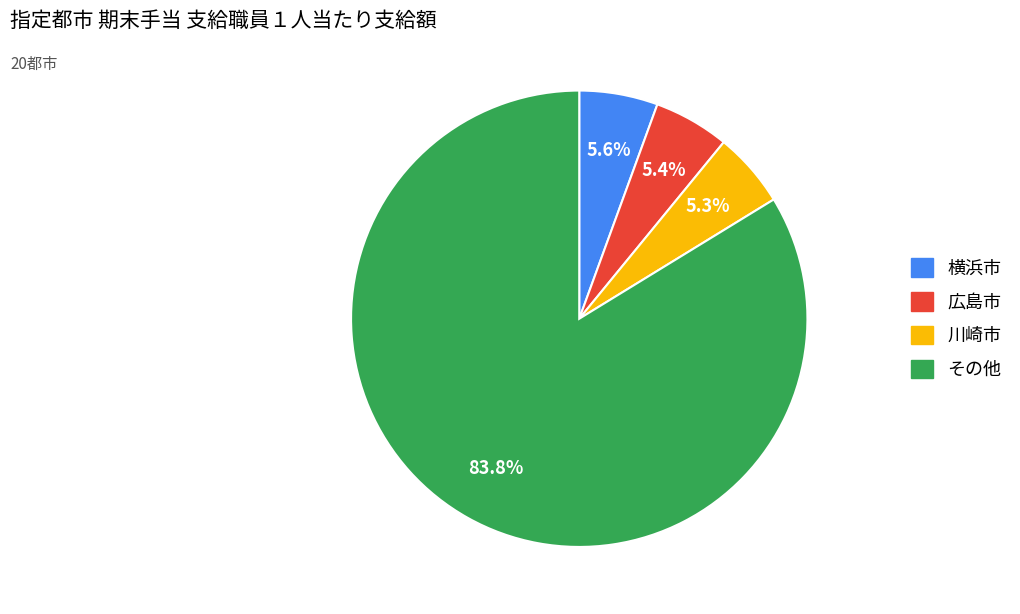

Which has a higher value, 川崎市 or その他?

その他